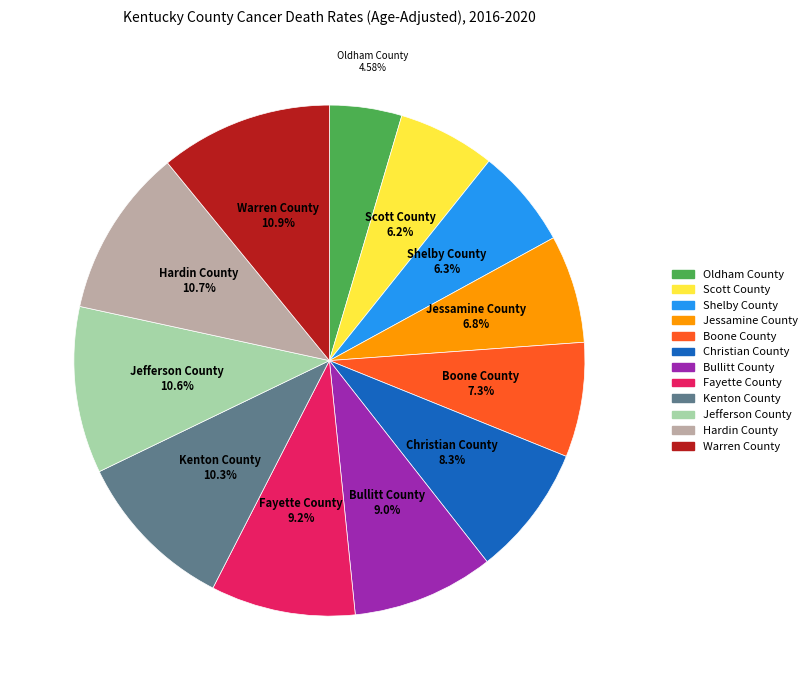

Combined, do Jefferson County and Fayette County account for over 50%?

No